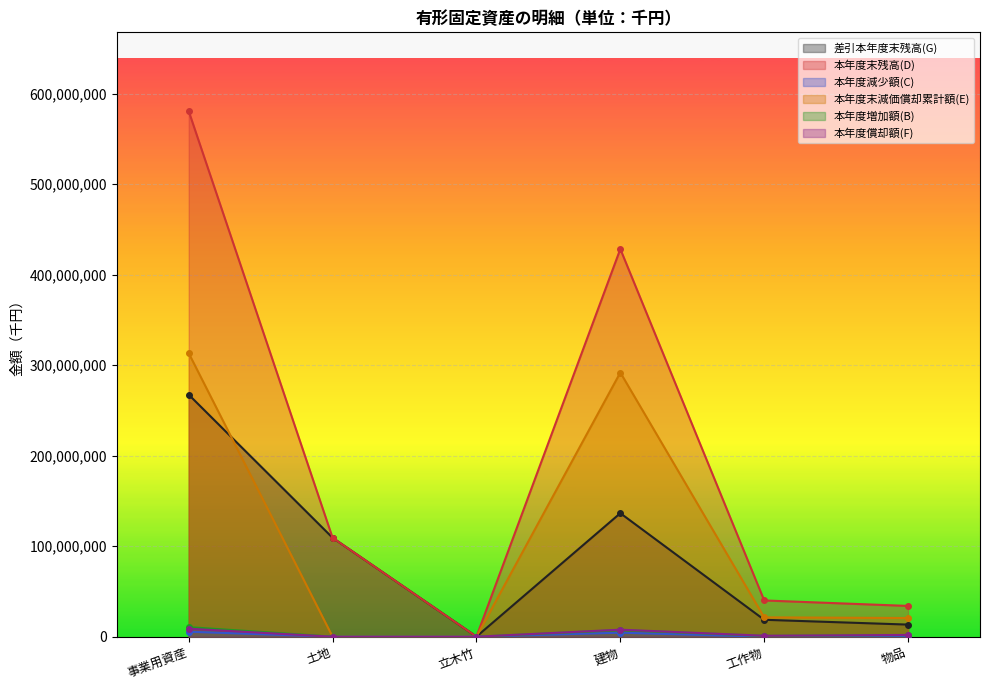

Where does the 本年度増加額(B) series first go above 1789193?

事業用資産